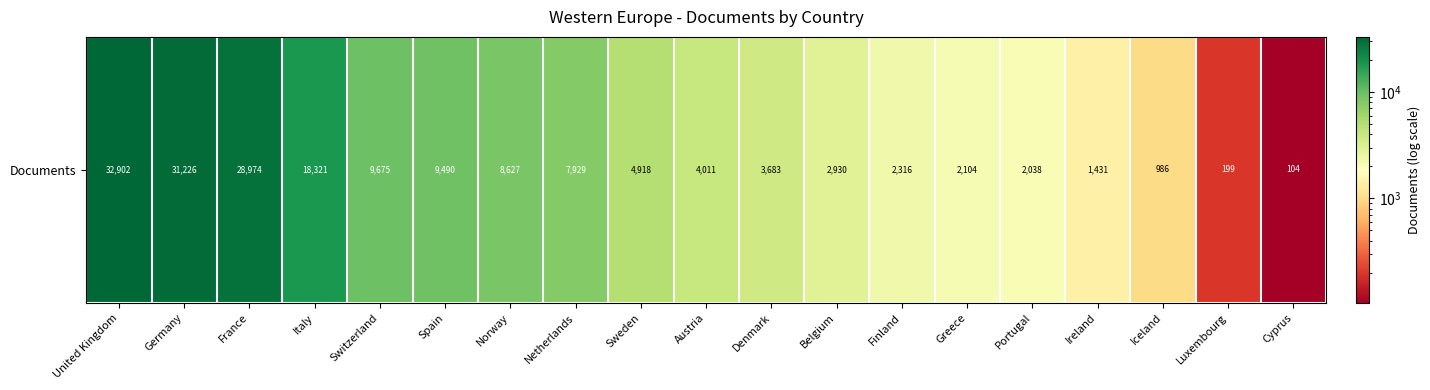

Between Germany and Finland, which is larger?

Germany